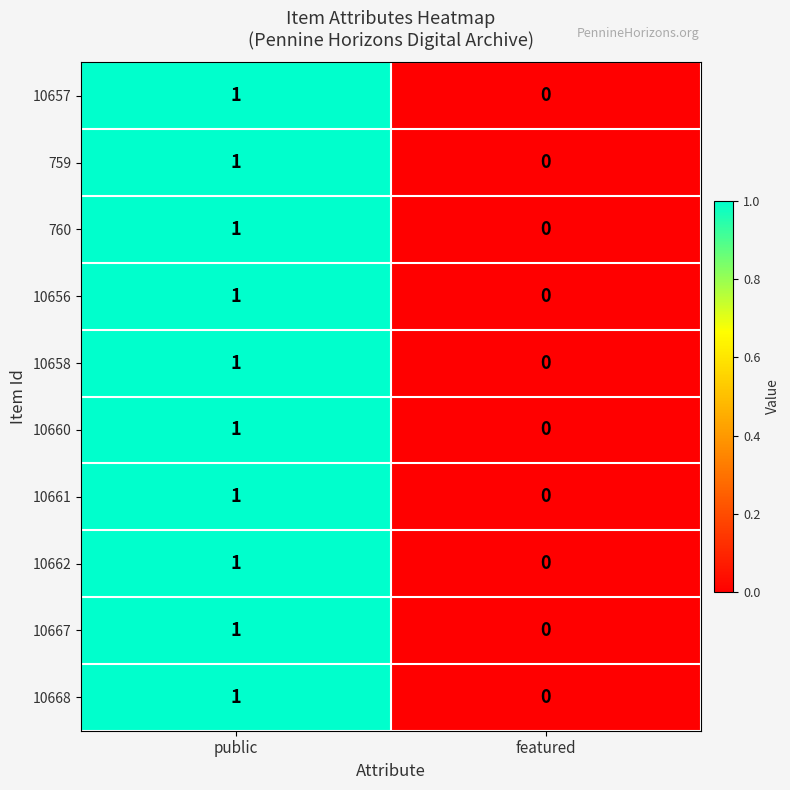

Is it true that 10668 equals 1 at public?

True